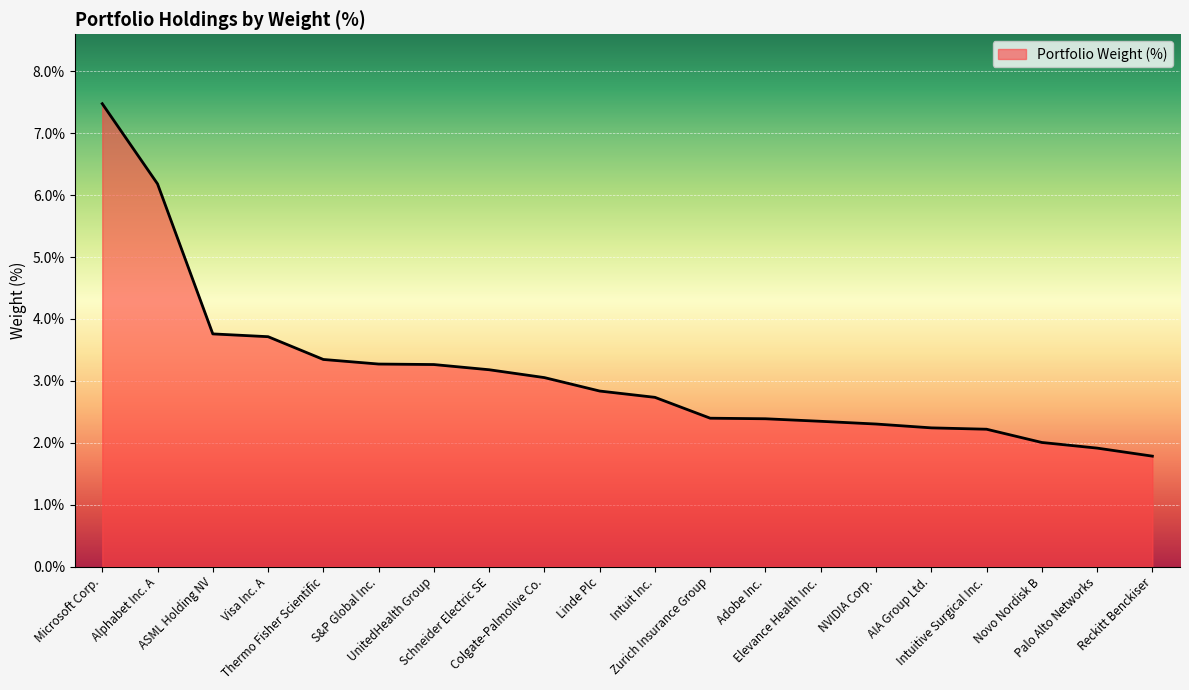

What is the difference between the maximum and minimum values?

5.7